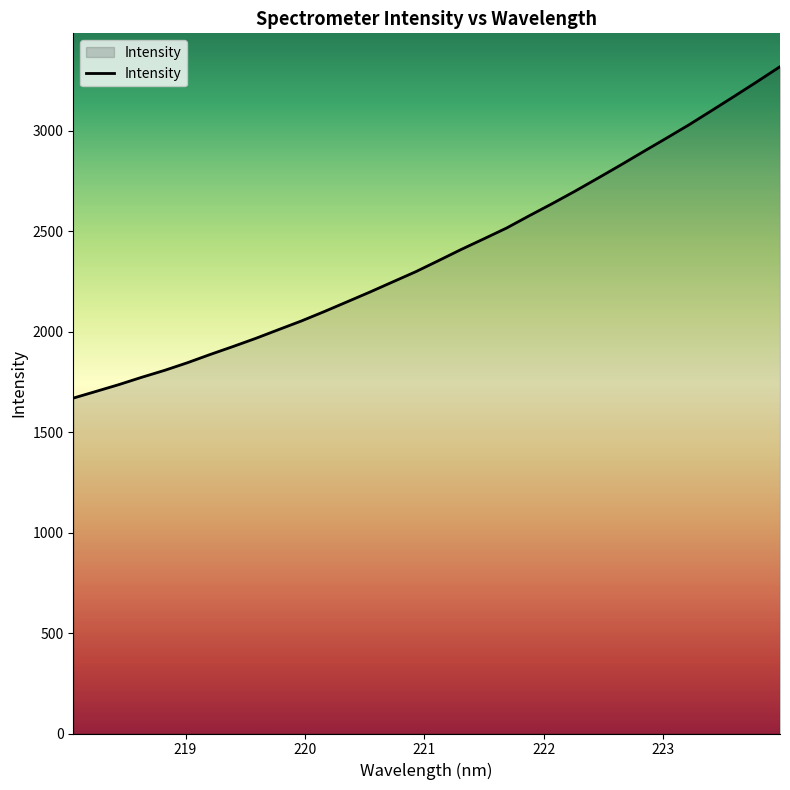

What is the greatest value displayed?

3319.1